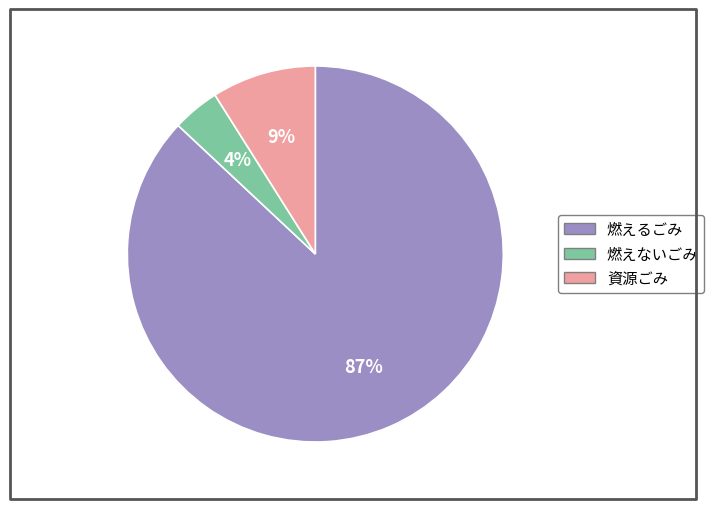

Does 燃えるごみ account for over 50% of the chart?

Yes